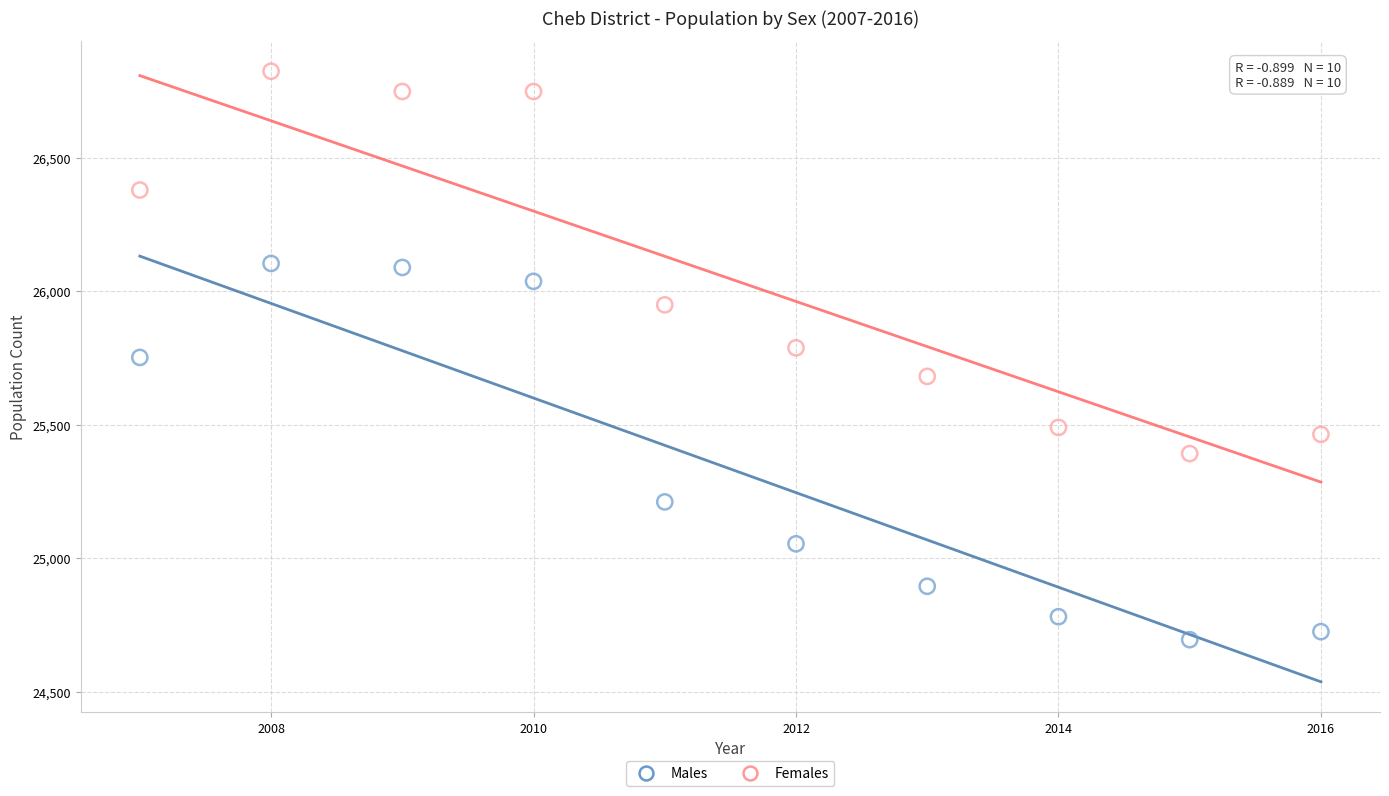

What is the X range (max minus min) for the scatter plot?

9